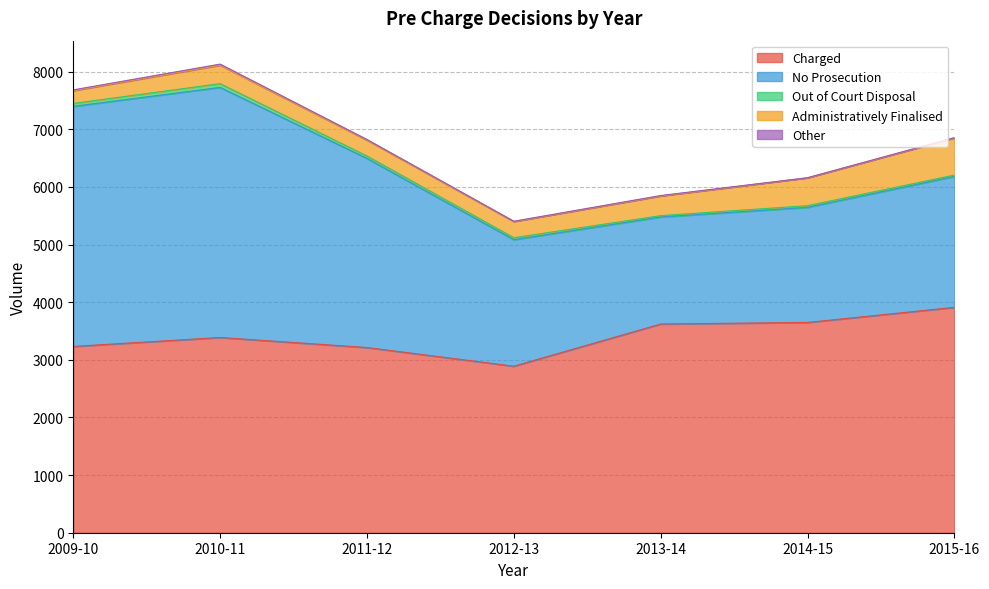

What is the label of the 5th point from the right?

2011-12